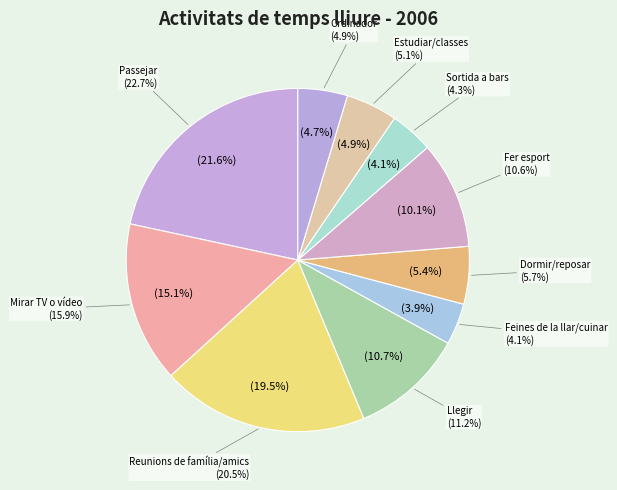

What is the total percentage of Mirar TV o vídeo and Sortida a bars?

19.2%